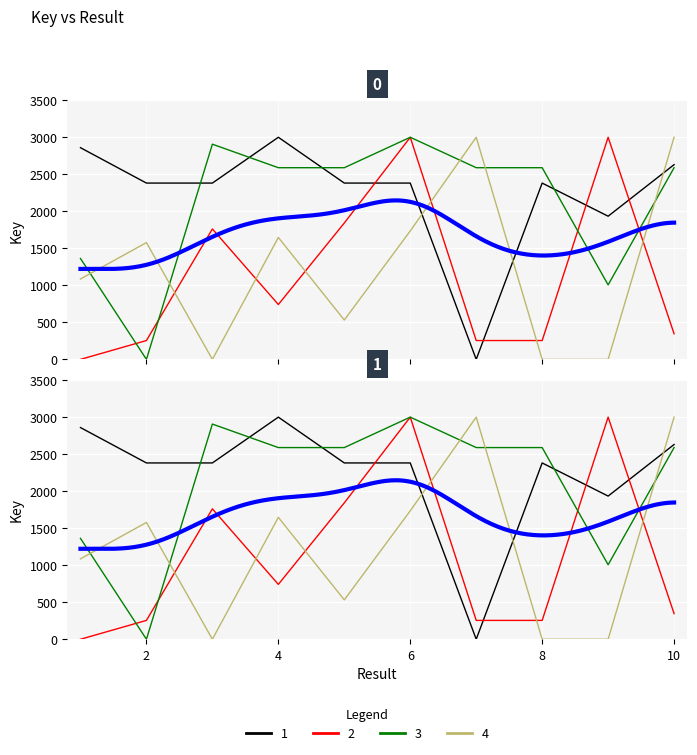

At which category is the sum across all series the highest?

6